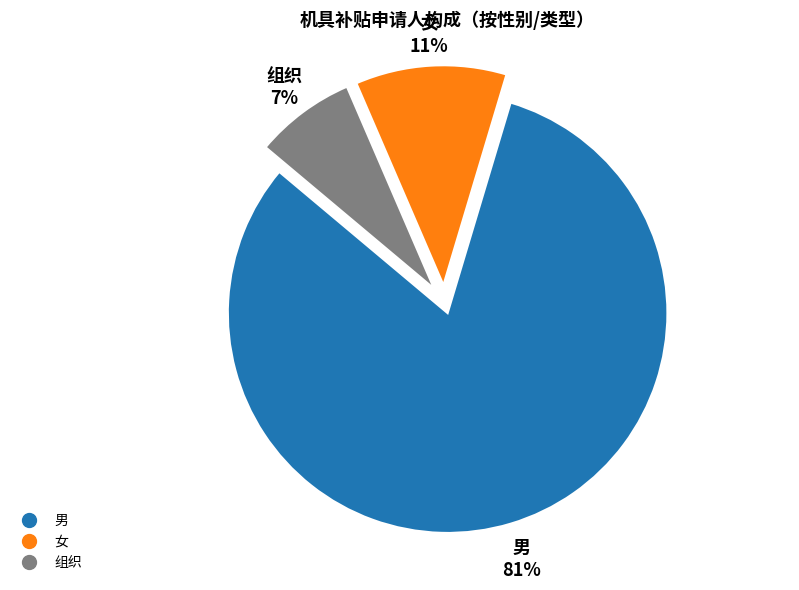

Do 女 and 组织 together represent more than half of the pie?

No